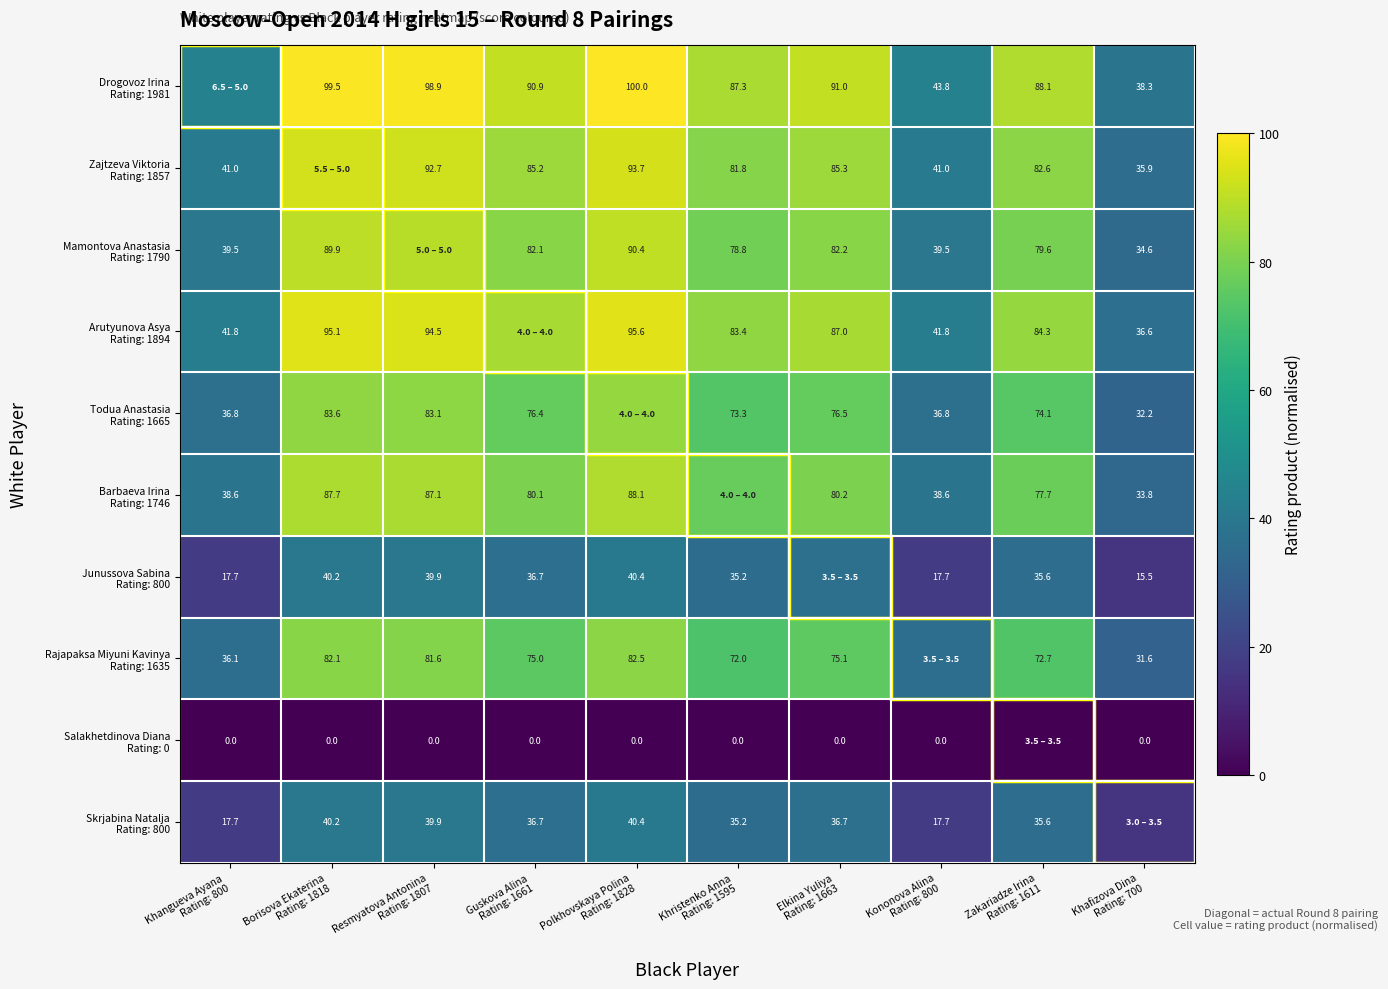

The value of Arutyunova Asya Rating: 1894 at Khafizova Dina Rating: 700 is 62.1. True or false?

False